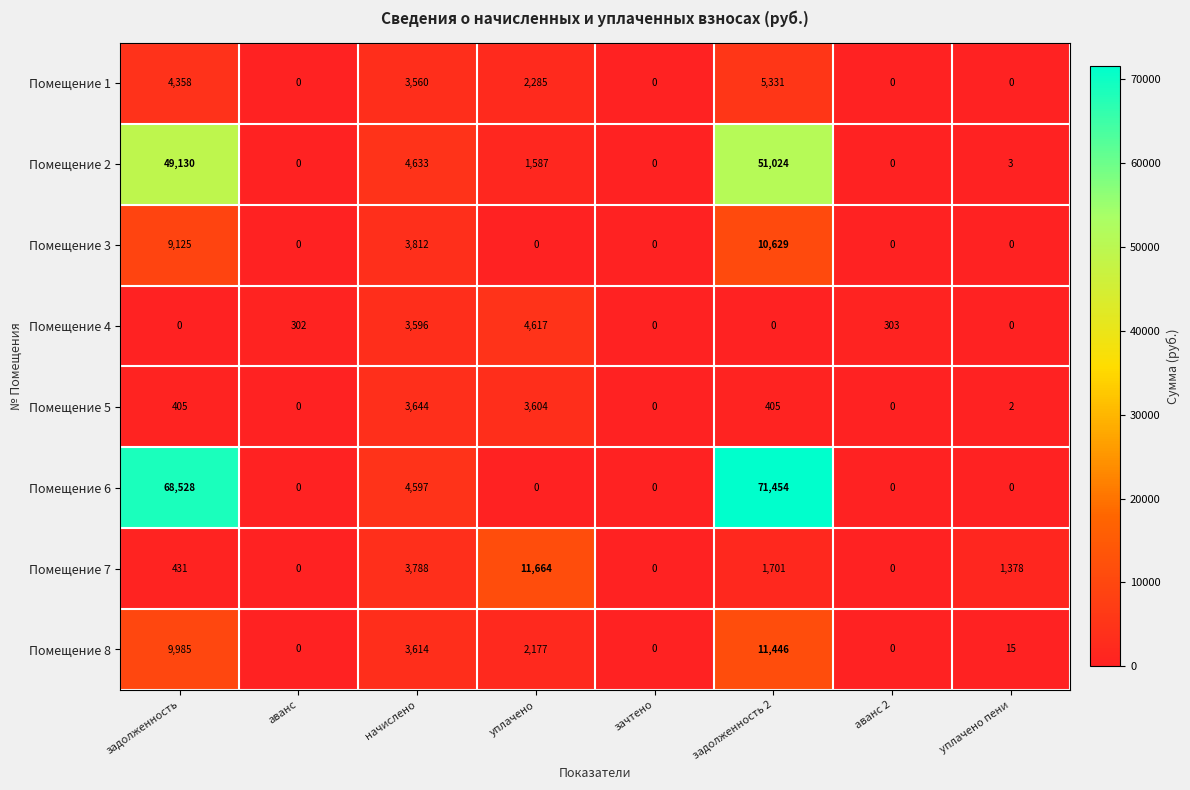

What is the sum of all Помещение 1 values?

15534